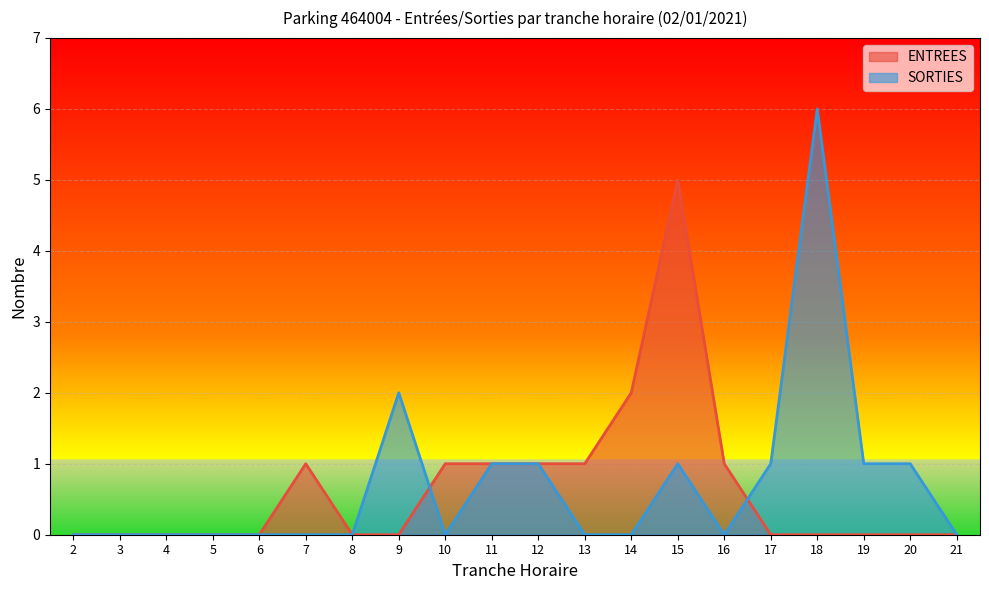

What are all the series names shown in the legend?

ENTREES, SORTIES